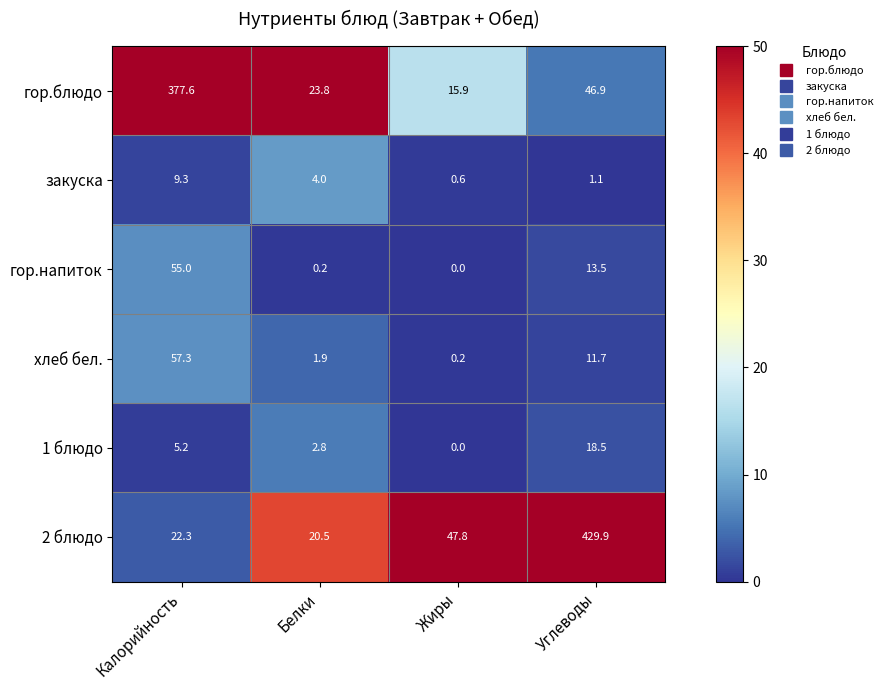

How many data points in 1 блюдо are above 5?

2